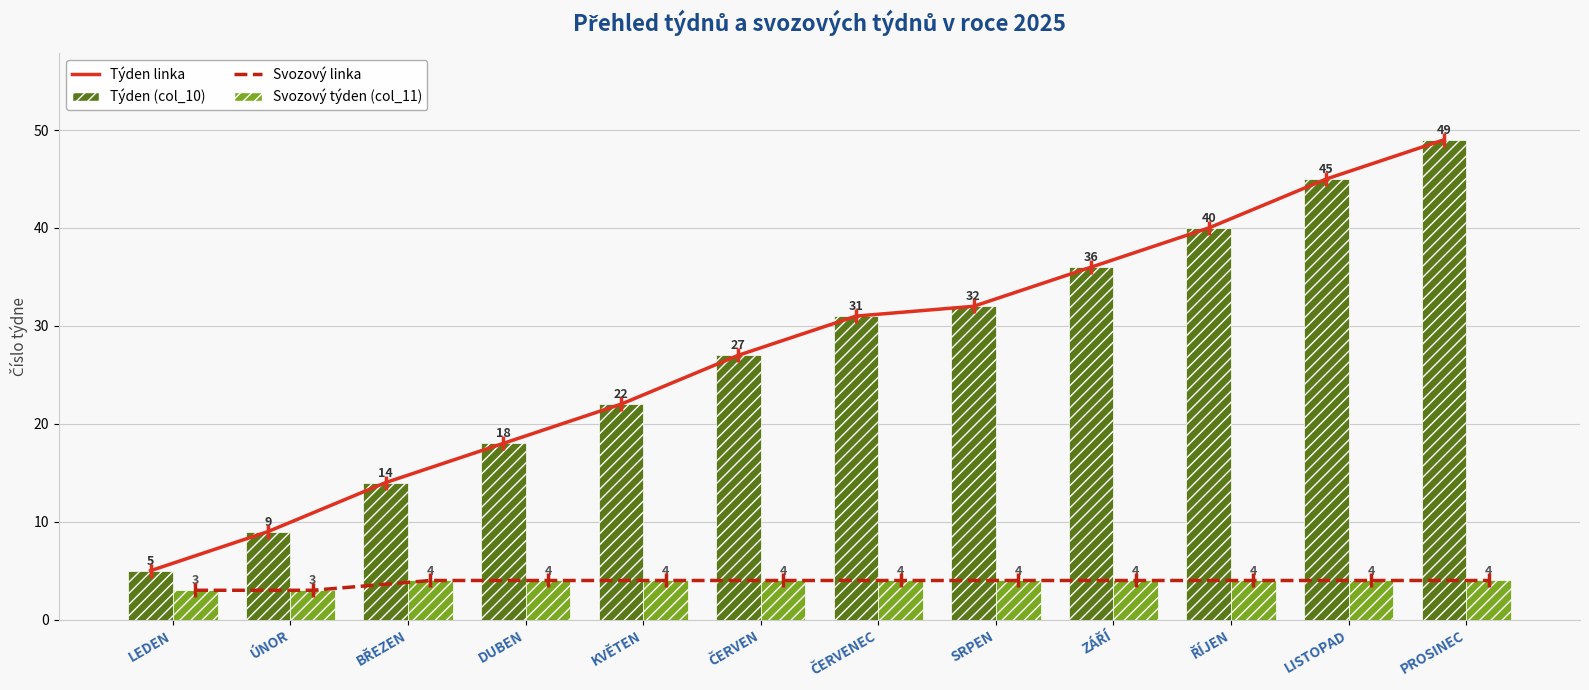

At which label is Svozový týden (col_11) closest to 3?

LEDEN